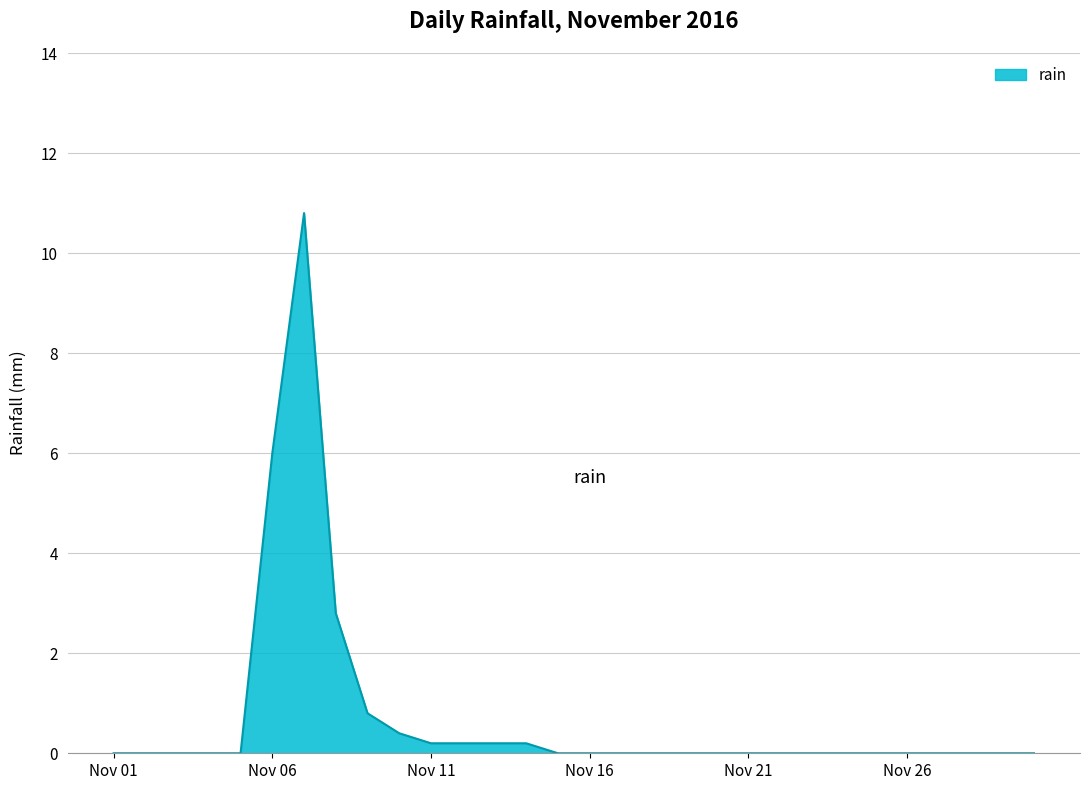

What is the difference between the second highest and minimum values?

6.0